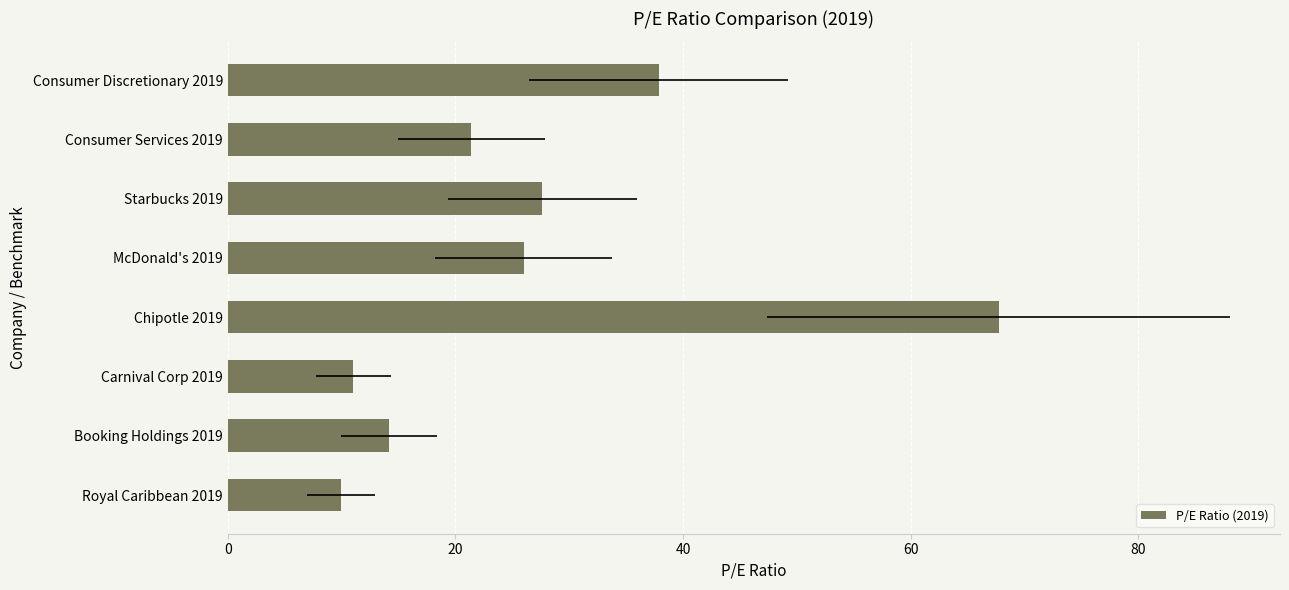

What is the sum of all values?

215.8